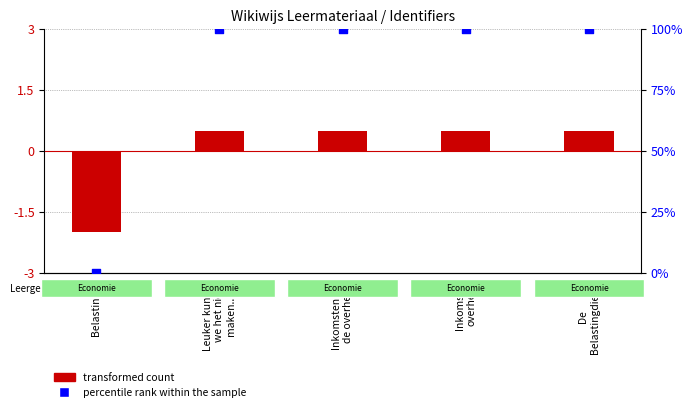

Which series has the largest total across all categories?

percentile rank within the sample